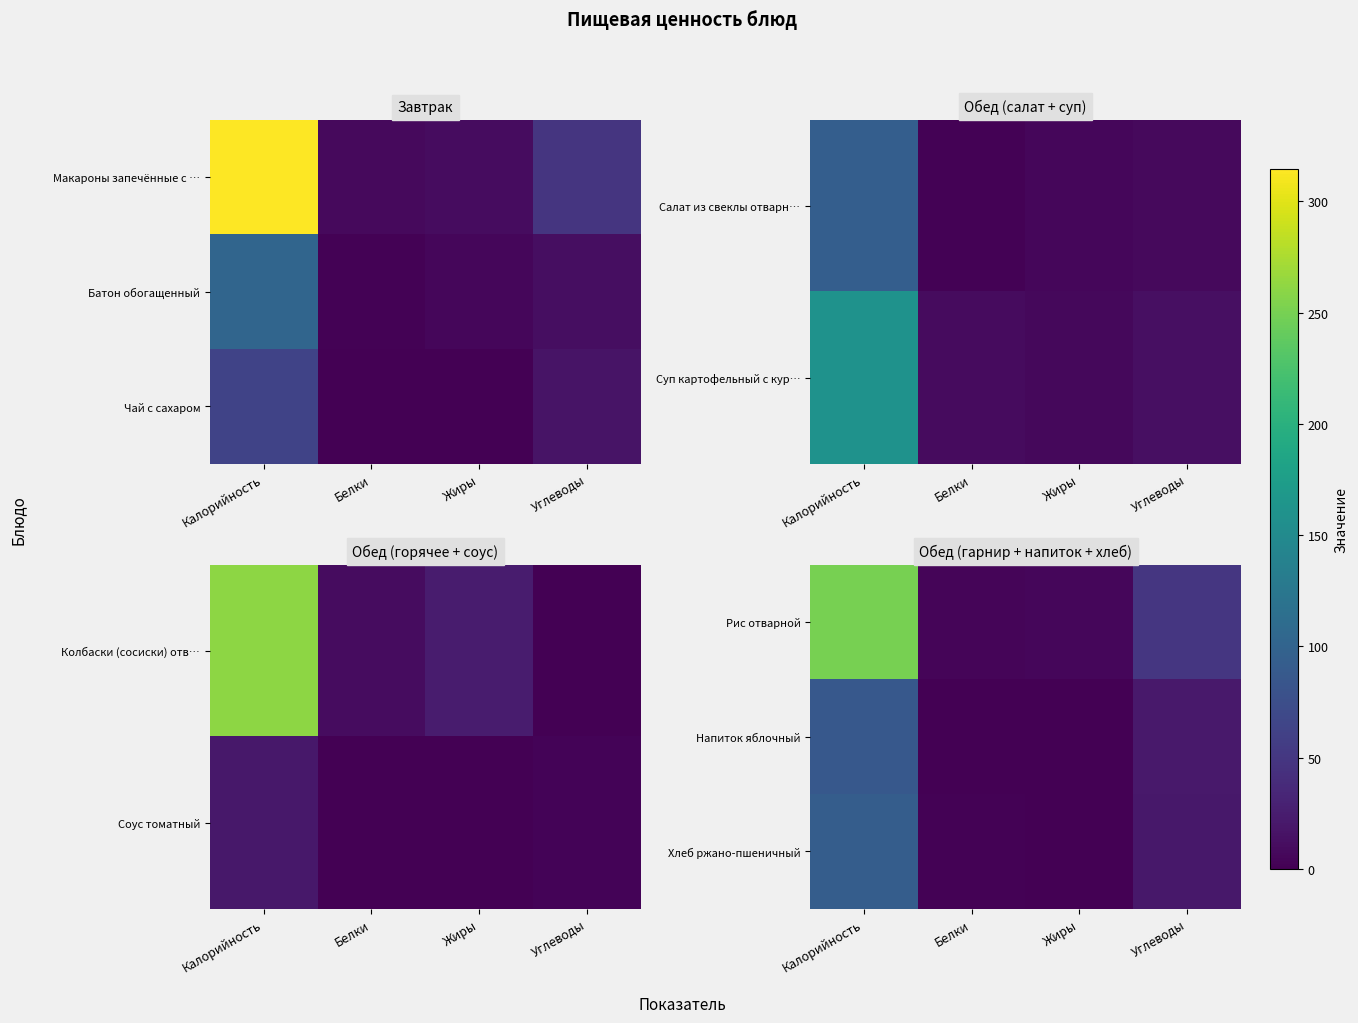

Which series has the widest spread of values?

Рис отварной